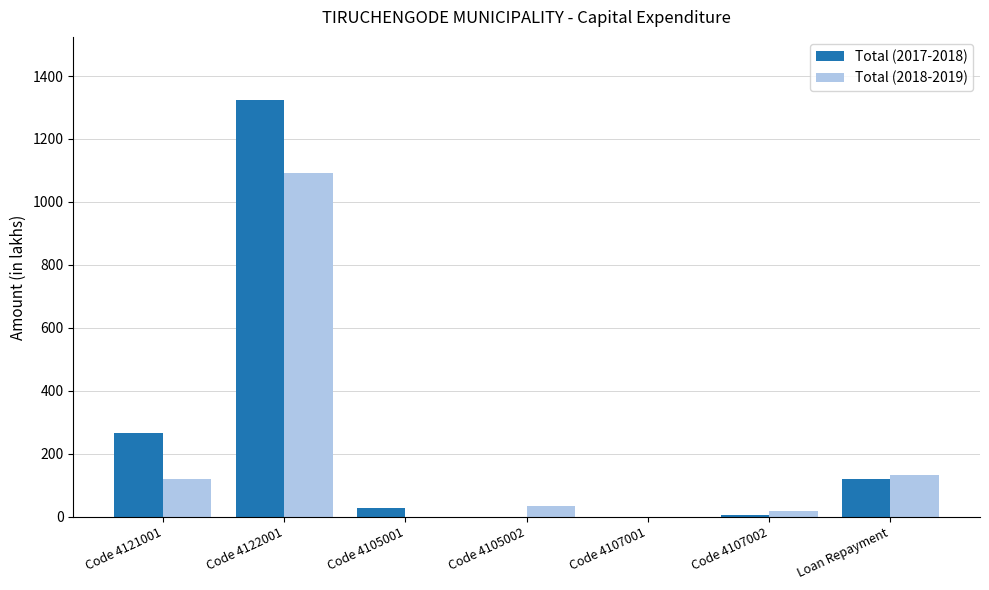

How many values in the Total (2017-2018) series exceed 28?

4